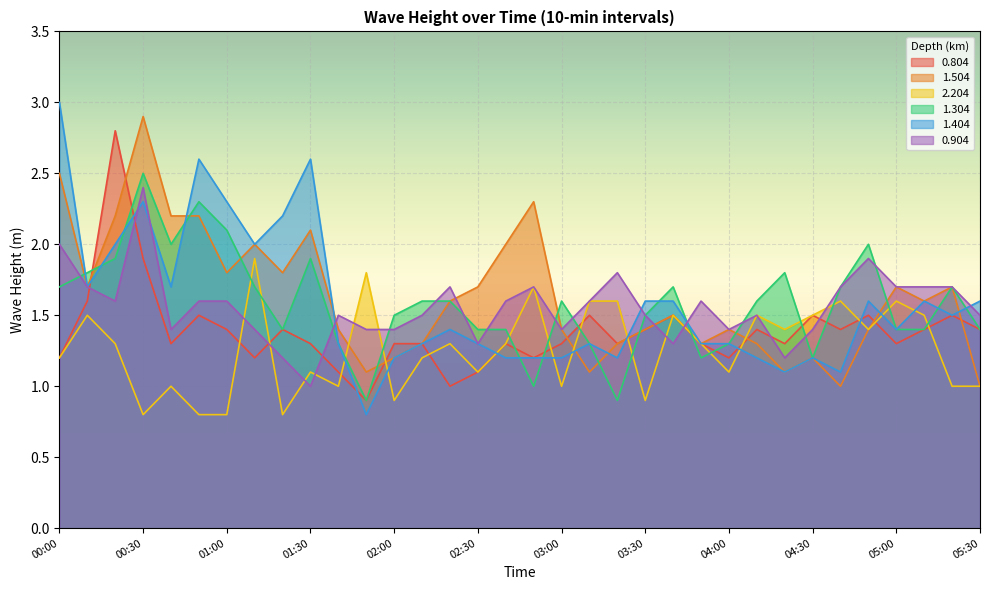

At which label does 0.804 first exceed 1?

00:00